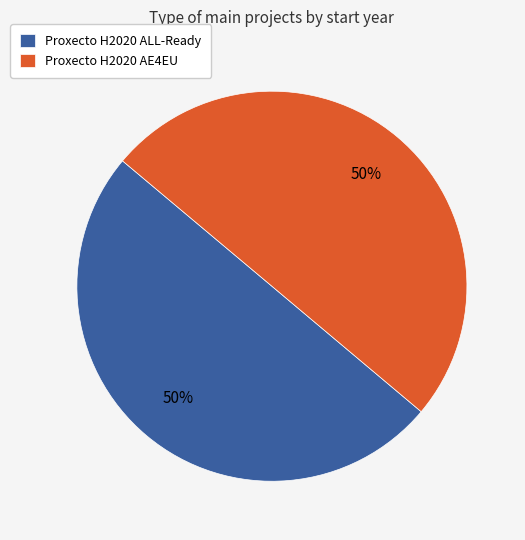

What is the ratio of the value at Proxecto H2020 ALL-Ready to the value at Proxecto H2020 AE4EU?

1.0